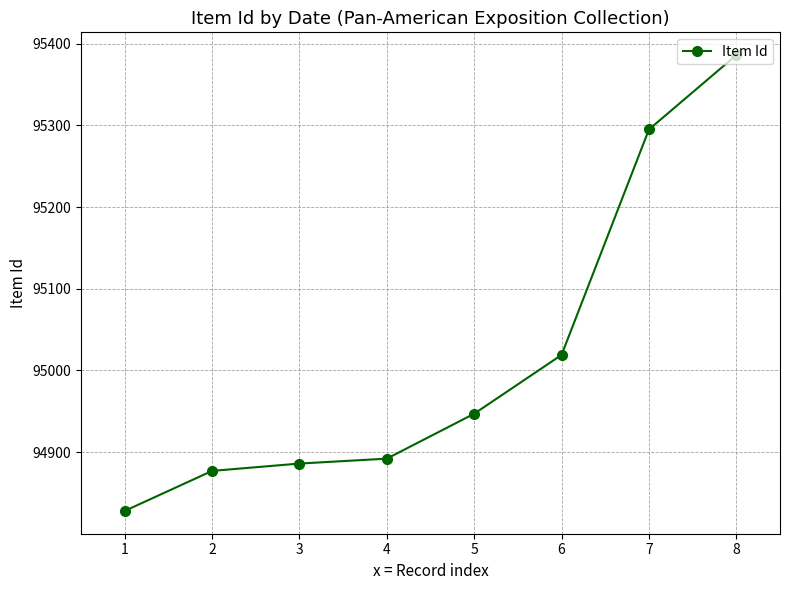

Reading left to right, extract all data points from this chart.

94828	94877	94886	94892	94947	95019	95295	95386